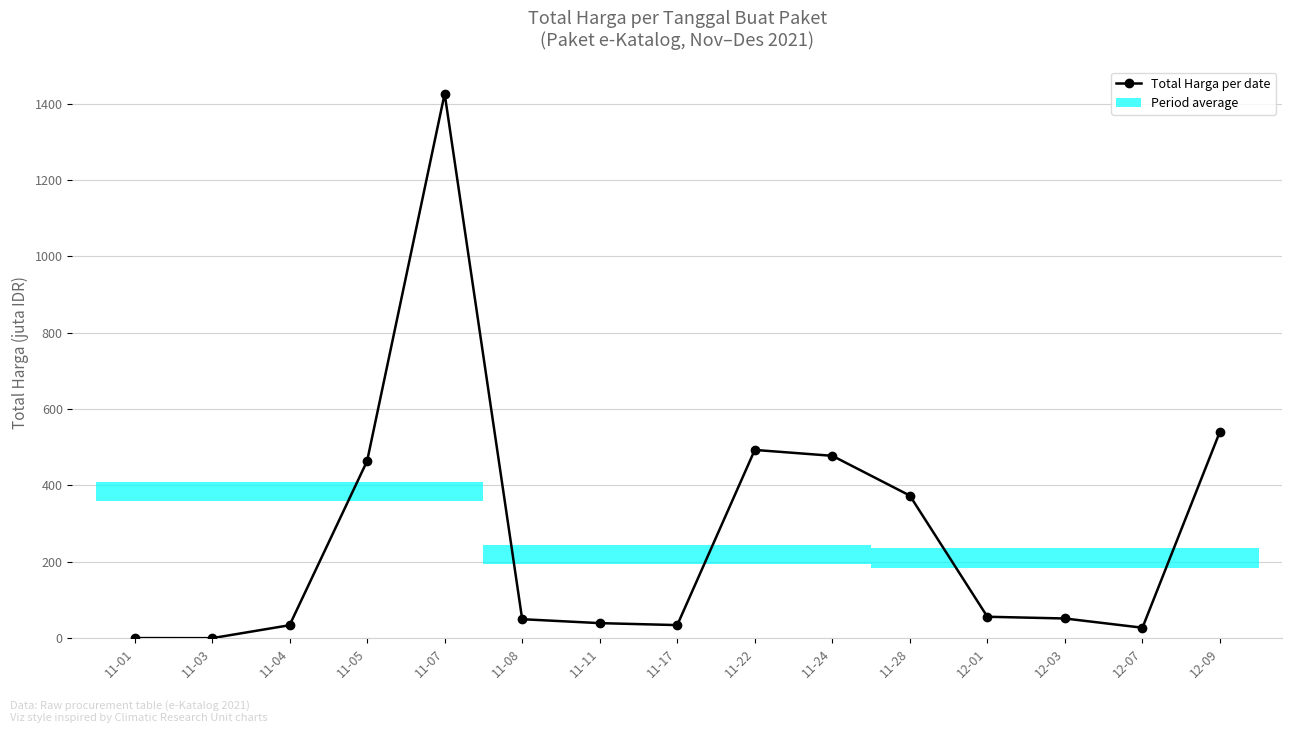

Rank the categories by value from highest to lowest.

11-07, 12-09, 11-22, 11-24, 11-05, 11-28, 12-01, 12-03, 11-08, 11-11, 11-17, 11-04, 12-07, 11-01, 11-03